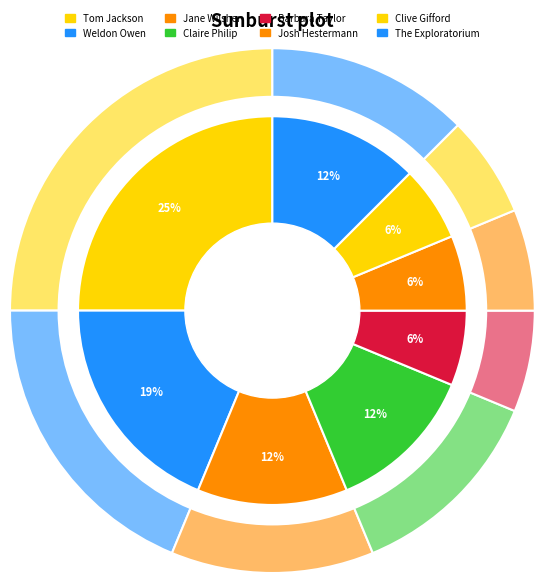

Rank the categories by value from highest to lowest.

Tom Jackson, Weldon Owen, Jane Wilsher, Claire Philip, The Exploratorium, Barbara Taylor, Josh Hestermann, Clive Gifford